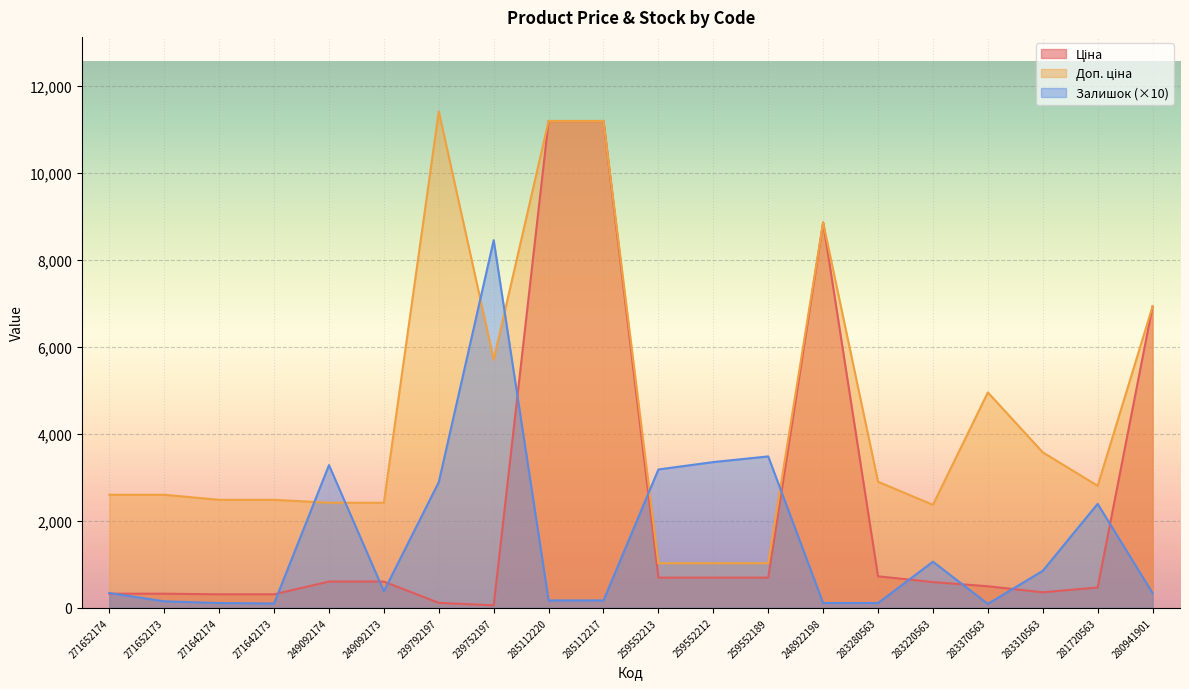

Between 280941901 and 271642174, which is larger?

280941901